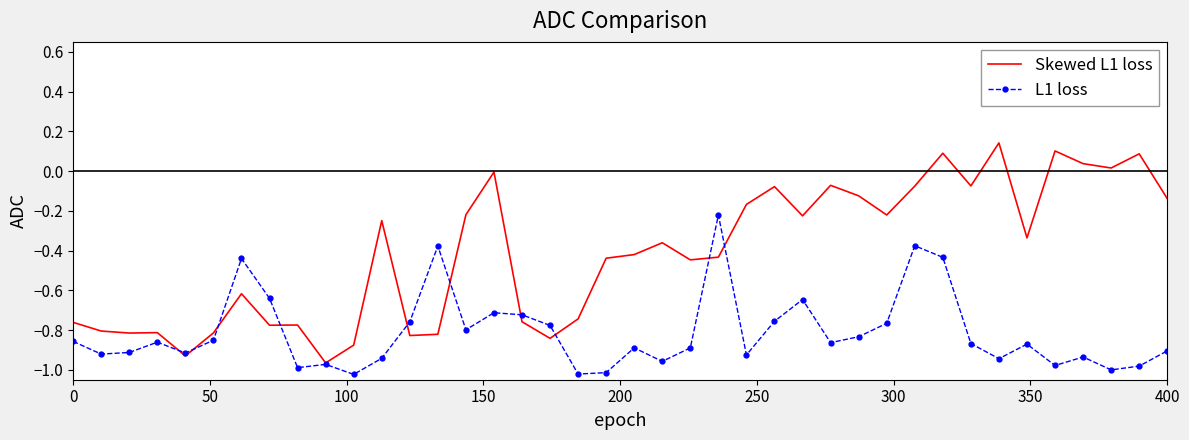

Rank the series by their maximum value, from highest to lowest.

Skewed L1 loss, L1 loss